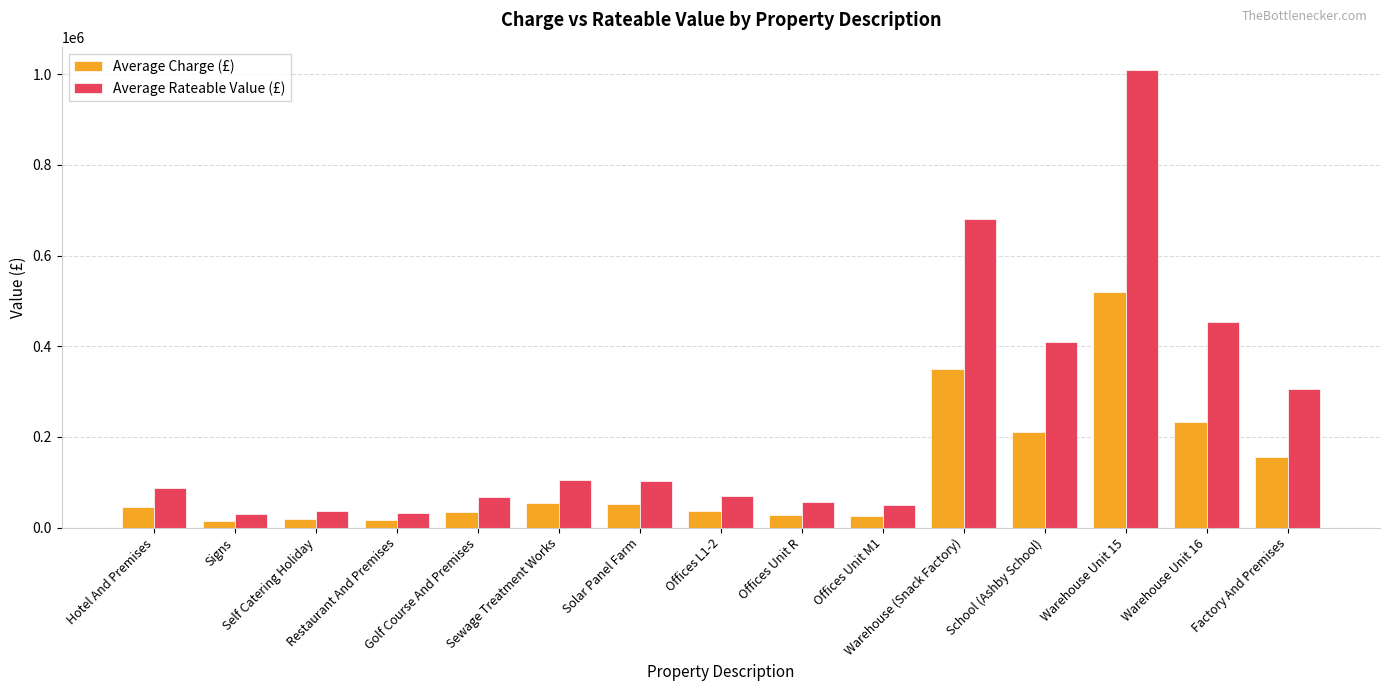

Rank the series by their average value, from highest to lowest.

Average Rateable Value (£), Average Charge (£)